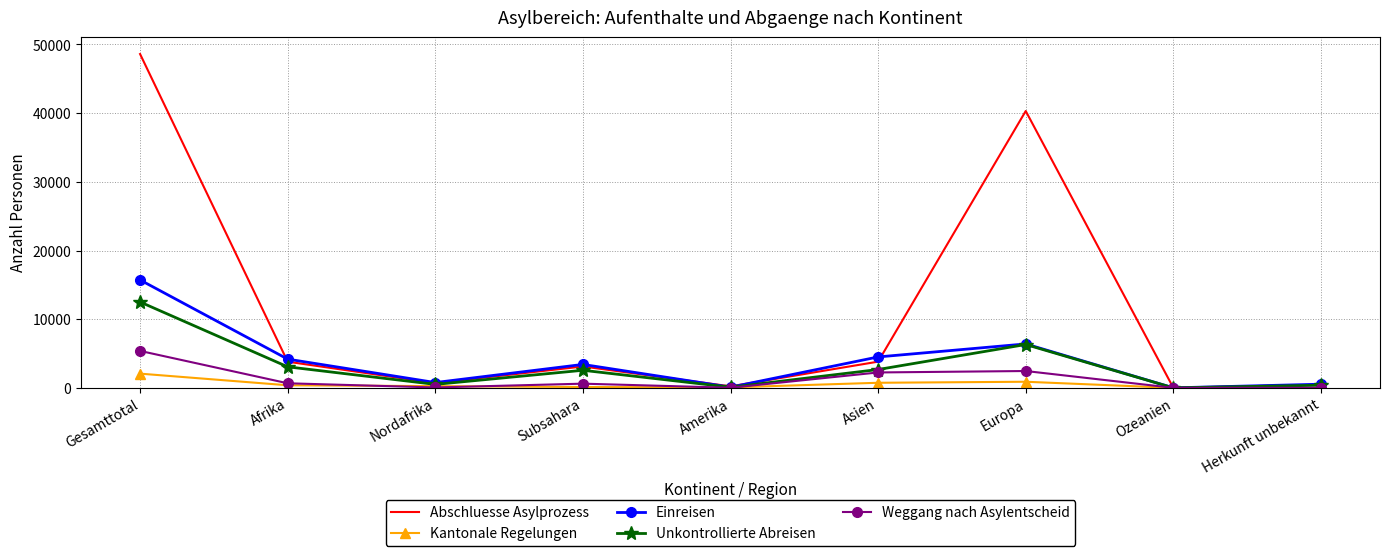

Which category has the highest value in the Kantonale Regelungen series?

Gesamttotal